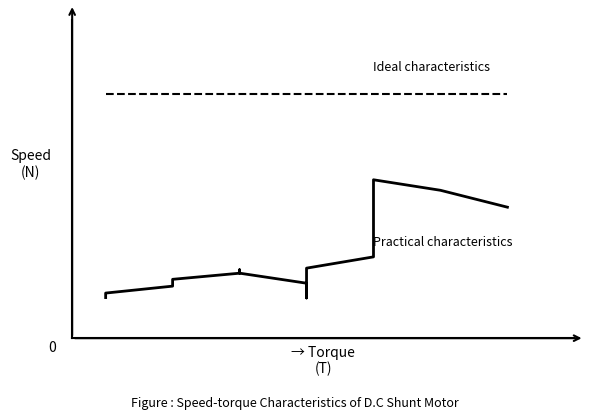

True or false: Practical characteristics and Ideal characteristics cross at least once.

False